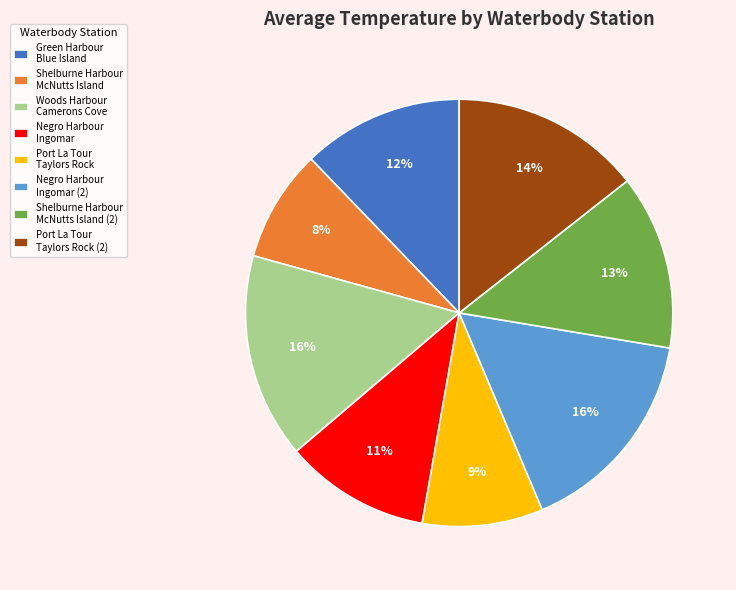

Is the sum of Port La Tour Taylors Rock and Negro Harbour Ingomar greater than half?

No